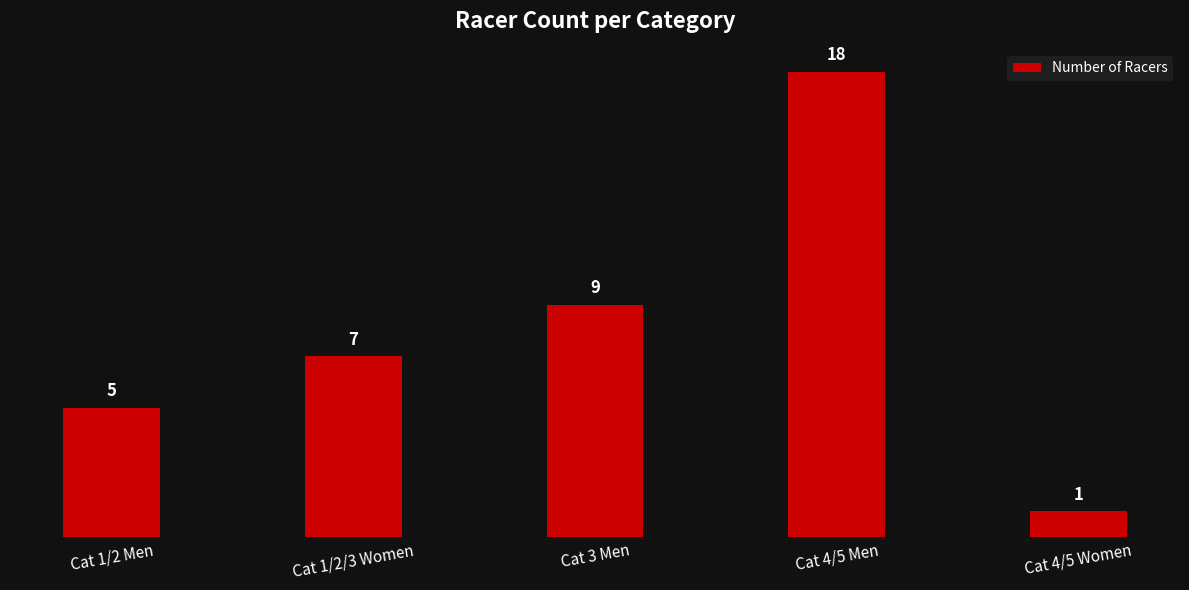

How many series are shown in this chart?

1